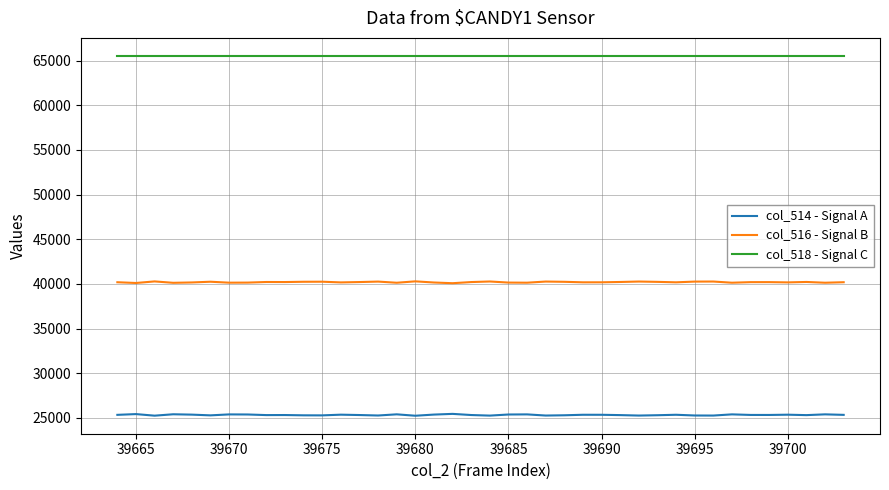

What is the highest value of the col_518 - Signal C series?

65535